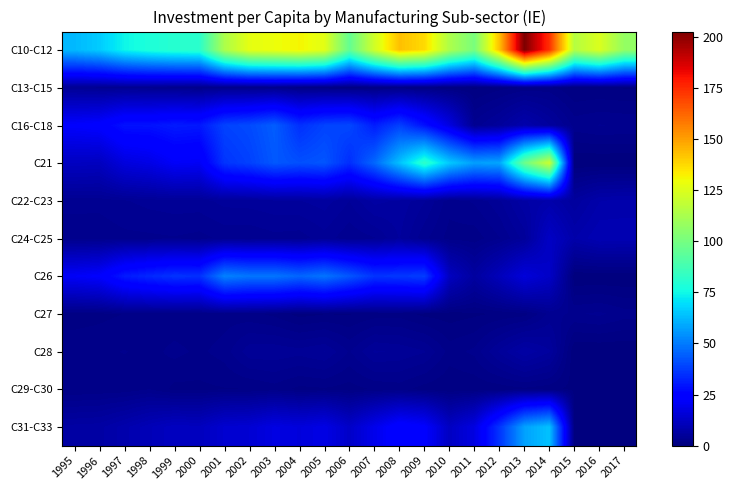

Reading left to right, list all the values displayed in this chart.

C10-C12: 1995=62.4	1996=66.1	1997=74.5	1998=78.3	1999=80.5	2000=81.5	2001=113.3	2002=127.3	2003=129.1	2004=131.6	2005=126.5	2006=95.4	2007=122.4	2008=143.1	2009=137.4	2010=113.6	2011=100.7	2012=142.8	2013=202.7	2014=173.9	2015=115.4	2016=124.7	2017=107.1
C13-C15: 1995=4.2	1996=3.6	1997=3.6	1998=3.3	1999=2.8	2000=2.3	2001=2.7	2002=2.4	2003=2.6	2004=1.8	2005=1.4	2006=1.0	2007=1.4	2008=1.5	2009=1.3	2010=0.8	2011=0.7	2012=1.3	2013=1.8	2014=1.9	2015=0.8	2016=0.9	2017=0.7
C16-C18: 1995=22.9	1996=23.8	1997=28.9	1998=28.9	1999=30.7	2000=30.1	2001=38.6	2002=40.3	2003=44.0	2004=34.9	2005=38.8	2006=39.6	2007=31.1	2008=38.2	2009=28.6	2010=17.5	2011=3.5	2012=5.3	2013=8.2	2014=5.5	2015=2.9	2016=3.2	2017=3.1
C21: 1995=11.8	1996=11.5	1997=16.8	1998=18.3	1999=21.8	2000=21.2	2001=35.9	2002=38.4	2003=43.0	2004=41.3	2005=42.5	2006=34.5	2007=46.1	2008=63.9	2009=82.2	2010=65.7	2011=57.3	2012=58.6	2013=97.5	2014=121.0	2015=0.0	2016=0.0	2017=0.0
C22-C23: 1995=3.5	1996=3.4	1997=3.9	1998=4.2	1999=4.4	2000=4.4	2001=5.0	2002=5.1	2003=5.4	2004=5.5	2005=6.0	2006=4.8	2007=6.6	2008=6.2	2009=4.8	2010=2.7	2011=3.3	2012=4.6	2013=7.0	2014=8.0	2015=5.7	2016=7.9	2017=8.2
C24-C25: 1995=2.6	1996=2.6	1997=2.9	1998=3.0	1999=3.1	2000=2.9	2001=3.4	2002=3.3	2003=3.7	2004=3.5	2005=4.4	2006=3.3	2007=3.9	2008=5.6	2009=3.4	2010=2.0	2011=1.9	2012=3.1	2013=5.1	2014=12.4	2015=7.9	2016=9.5	2017=9.4
C26: 1995=21.6	1996=22.9	1997=30.5	1998=33.4	1999=35.6	2000=35.0	2001=51.3	2002=49.0	2003=49.0	2004=45.8	2005=48.7	2006=42.7	2007=35.9	2008=36.4	2009=37.8	2010=11.8	2011=6.1	2012=10.7	2013=16.2	2014=12.9	2015=0.0	2016=0.0	2017=0.0
C27: 1995=1.1	1996=1.4	1997=1.6	1998=1.8	1999=1.8	2000=1.8	2001=2.0	2002=1.8	2003=1.4	2004=0.4	2005=0.7	2006=0.7	2007=1.1	2008=1.2	2009=0.5	2010=0.4	2011=0.6	2012=0.9	2013=1.2	2014=3.4	2015=3.1	2016=3.4	2017=2.7
C28: 1995=2.2	1996=2.2	1997=2.4	1998=2.1	1999=2.6	2000=2.2	2001=2.7	2002=4.5	2003=4.6	2004=4.3	2005=4.8	2006=3.1	2007=4.9	2008=4.6	2009=4.0	2010=2.0	2011=2.6	2012=4.9	2013=7.0	2014=5.6	2015=0.0	2016=0.0	2017=0.0
C29-C30: 1995=1.6	1996=1.8	1997=1.8	1998=2.4	1999=1.3	2000=1.4	2001=1.5	2002=1.6	2003=2.0	2004=1.3	2005=1.5	2006=1.2	2007=1.7	2008=1.9	2009=1.2	2010=0.8	2011=1.0	2012=1.1	2013=1.4	2014=1.0	2015=0.5	2016=0.6	2017=0.5
C31-C33: 1995=6.7	1996=6.8	1997=8.4	1998=10.2	1999=11.7	2000=11.3	2001=14.4	2002=15.0	2003=17.7	2004=16.5	2005=18.2	2006=13.0	2007=19.3	2008=25.4	2009=23.1	2010=12.0	2011=17.6	2012=35.9	2013=57.7	2014=64.2	2015=0.0	2016=0.0	2017=0.0